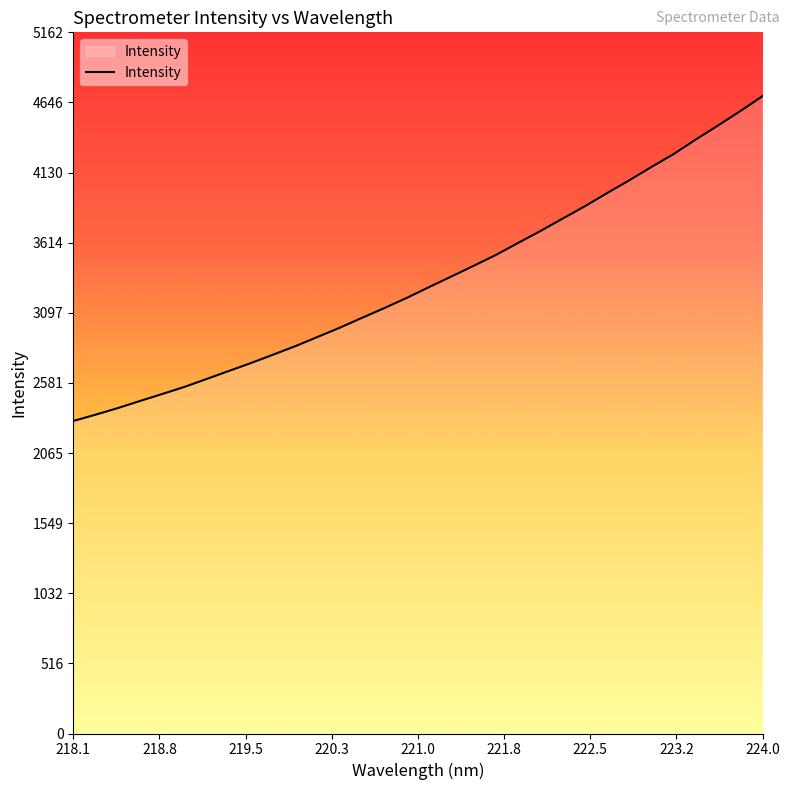

What is the maximum value shown in the chart?

4692.9